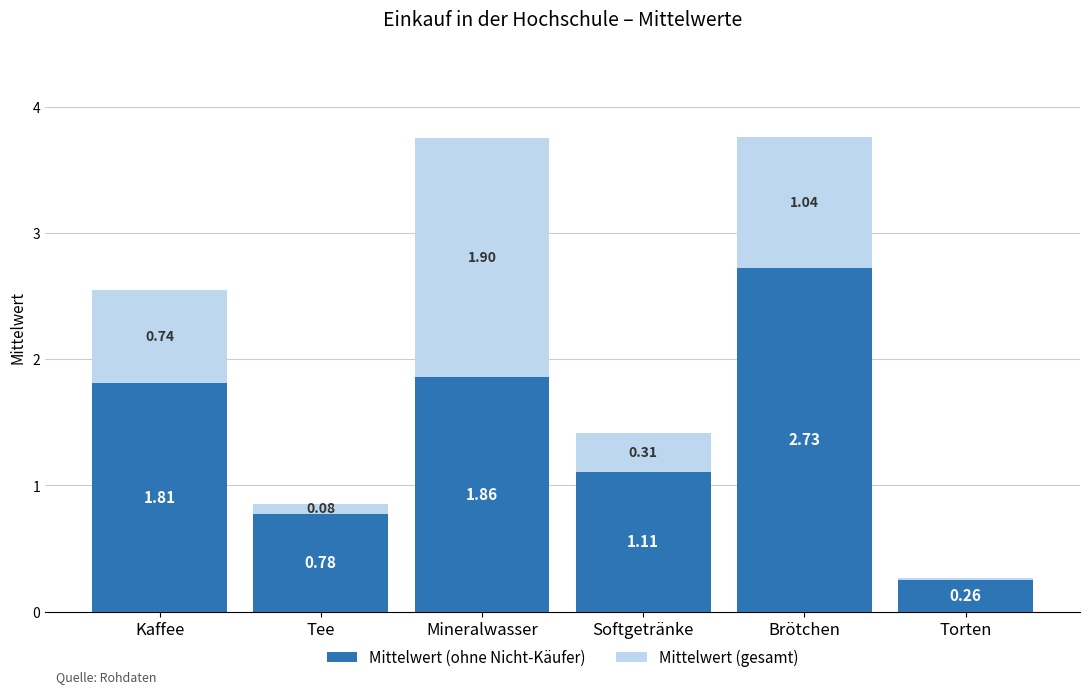

Where is Mittelwert (gesamt) nearest to the value 0?

Torten